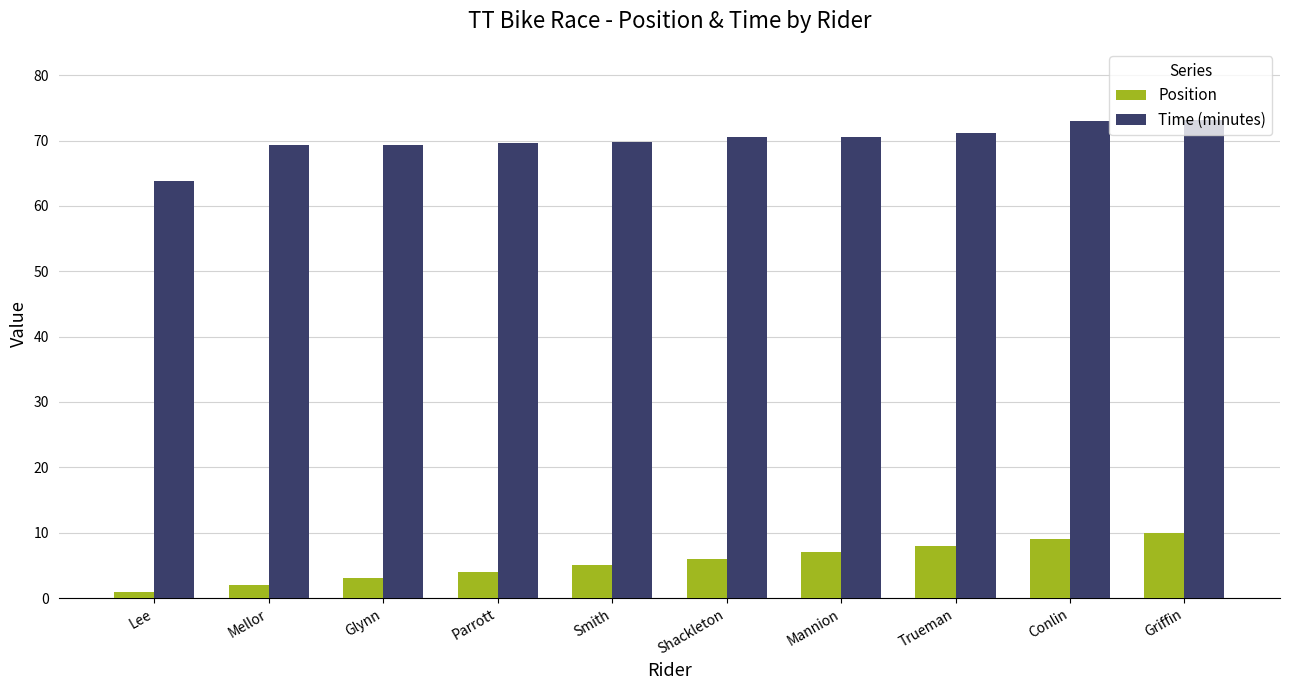

How many categories are shown in the chart?

10